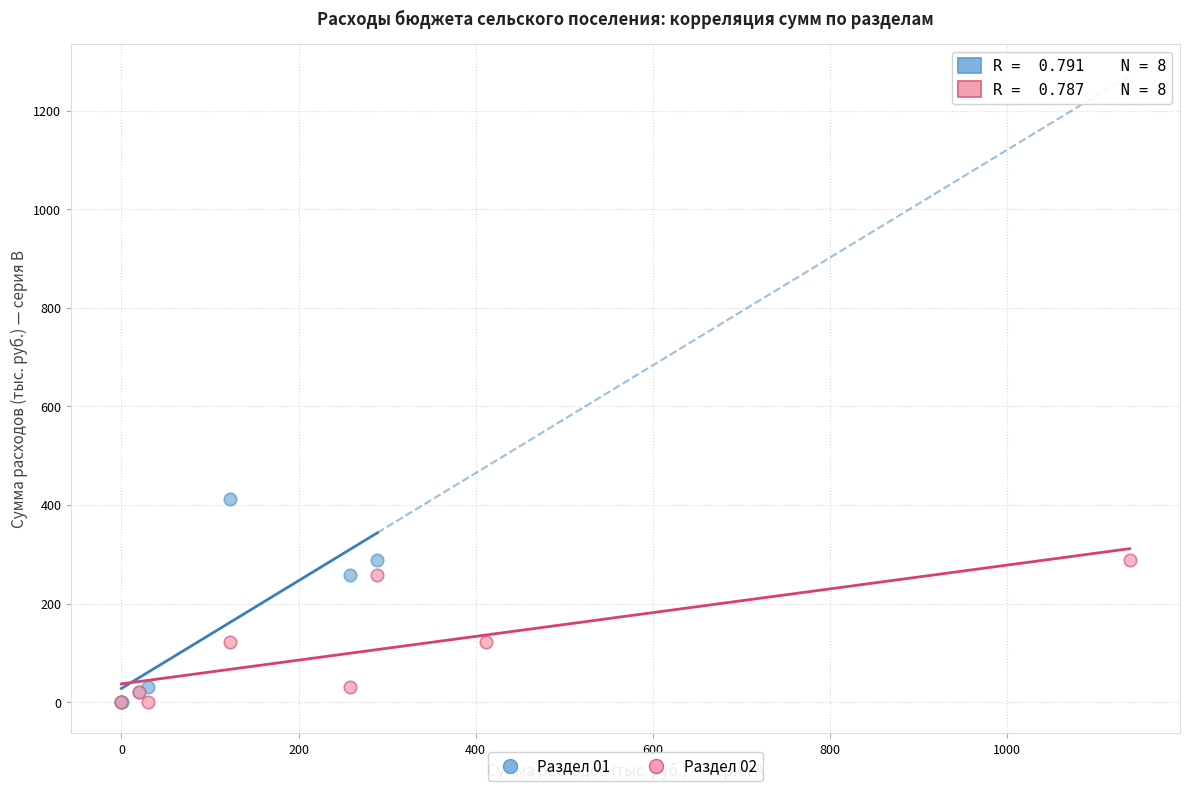

Which series has the largest Y range (max minus min)?

Раздел 01